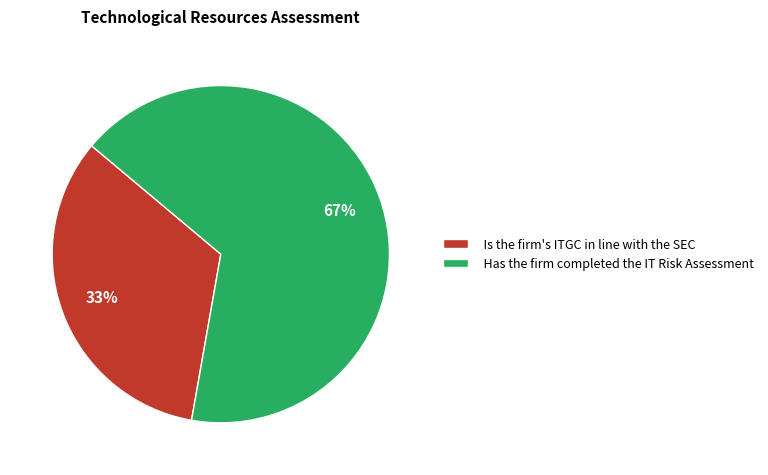

Between Is the firm's ITGC in line with the SEC and Has the firm completed the IT Risk Assessment, which is larger?

Has the firm completed the IT Risk Assessment